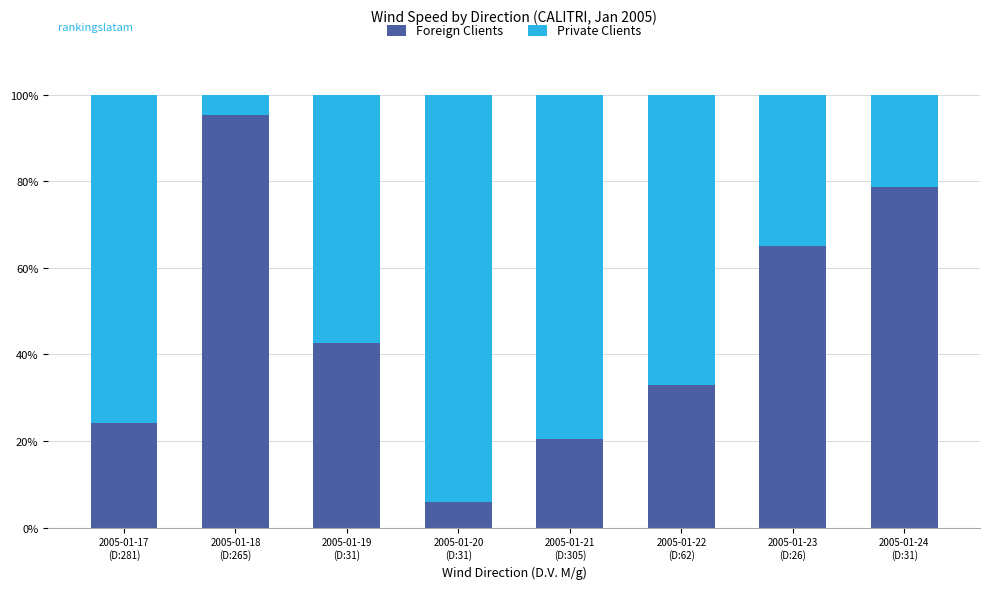

True or false: Foreign Clients has a value of 3.7 at 2005-01-17
(D:281).

False